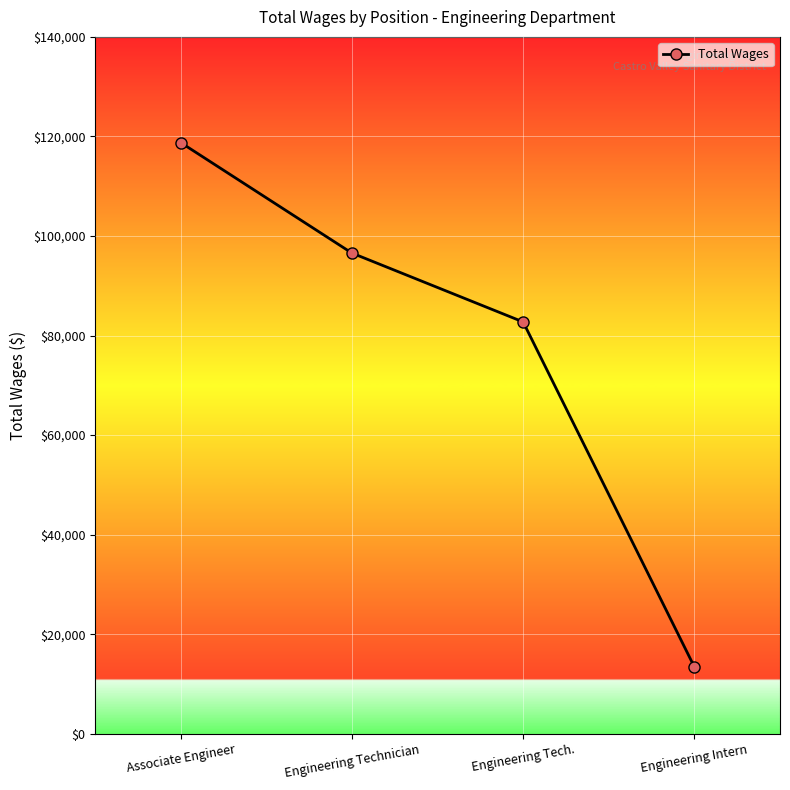

Which label corresponds to the smallest value in the chart?

Engineering Intern